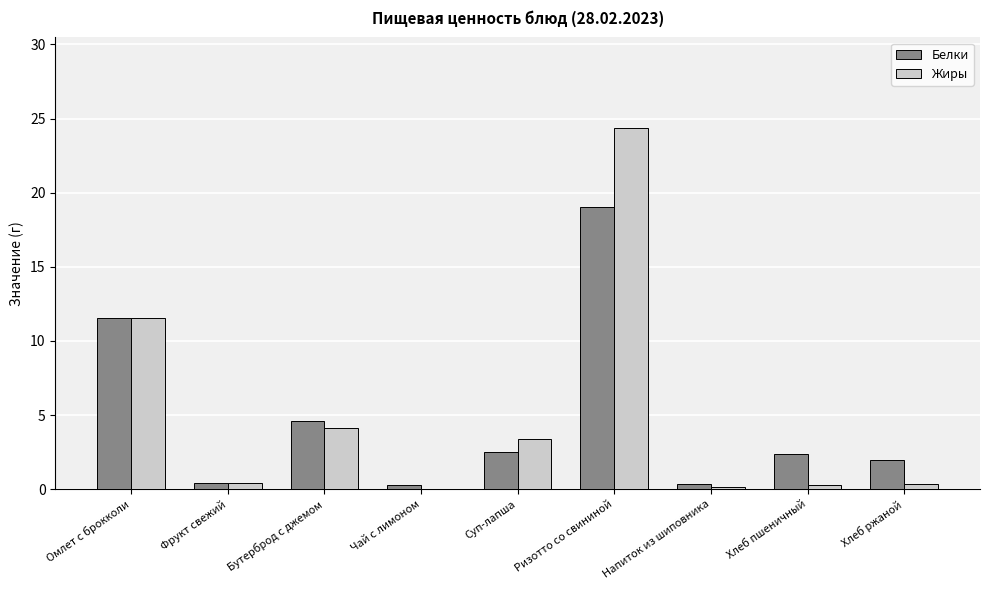

Which category has the highest value across all series?

Ризотто со свининой